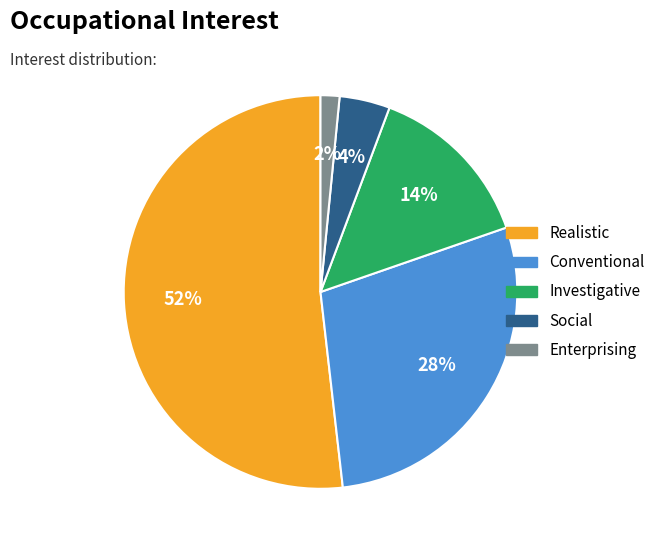

To the nearest percent, what is the average slice percentage?

20%